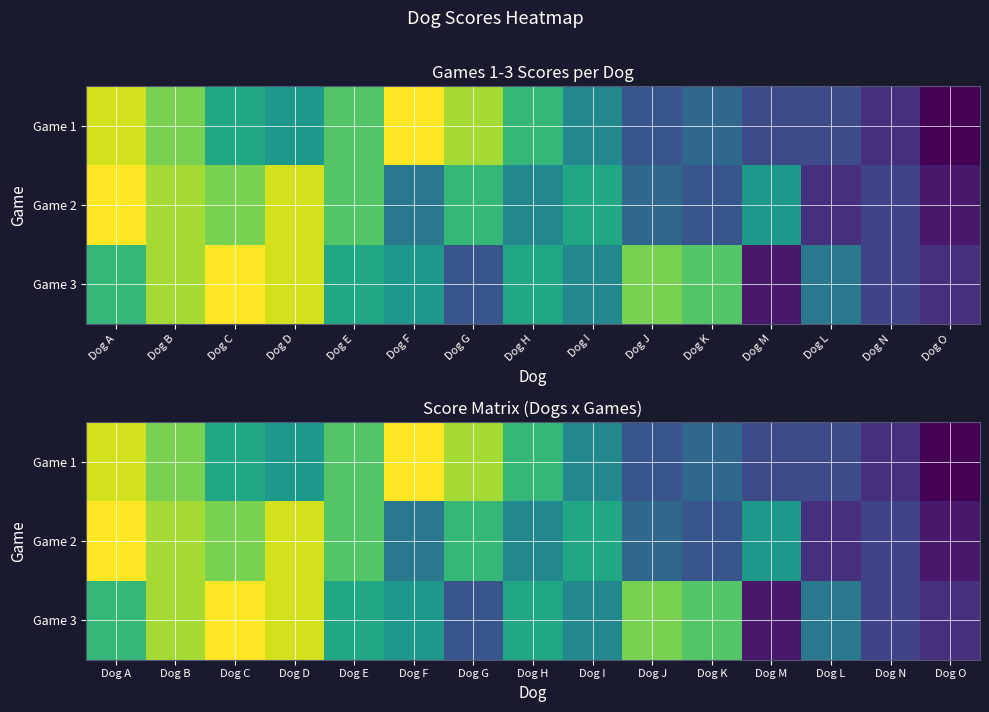

What is the total value across all series at Dog N?

8.0